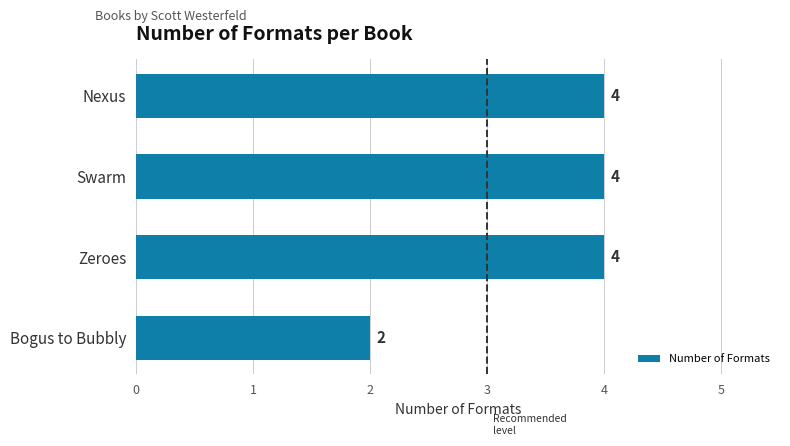

Reading top to bottom, extract all data points from this chart.

Nexus=4	Swarm=4	Zeroes=4	Bogus to Bubbly=2